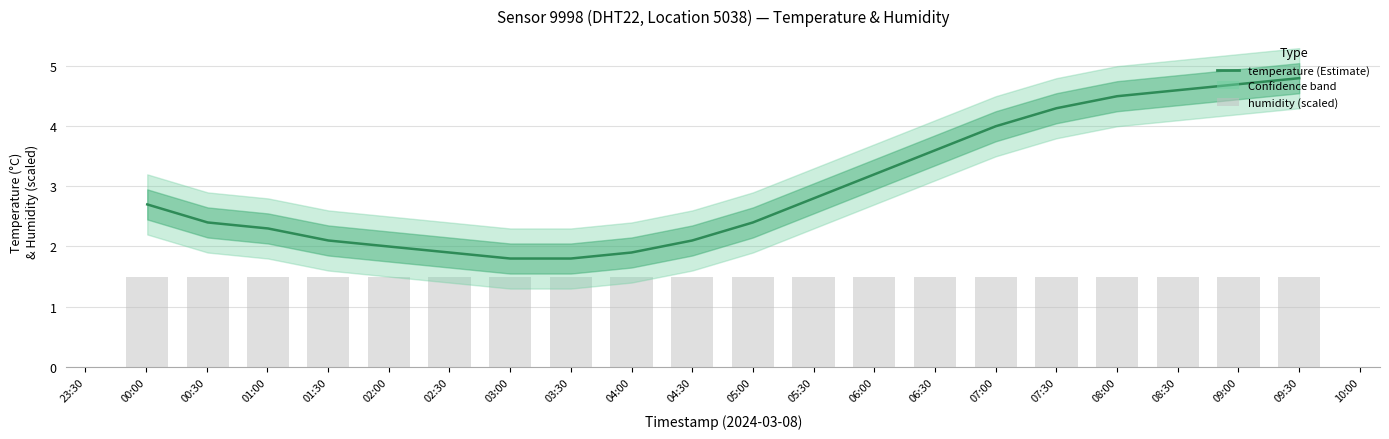

Reading left to right, list all the values displayed in this chart.

temperature (Estimate): 2.7	2.4	2.3	2.1	2.0	1.9	1.8	1.8	1.9	2.1	2.4	2.8	3.2	3.6	4.0	4.3	4.5	4.6	4.7	4.8
humidity: 1.5	1.5	1.5	1.5	1.5	1.5	1.5	1.5	1.5	1.5	1.5	1.5	1.5	1.5	1.5	1.5	1.5	1.5	1.5	1.5